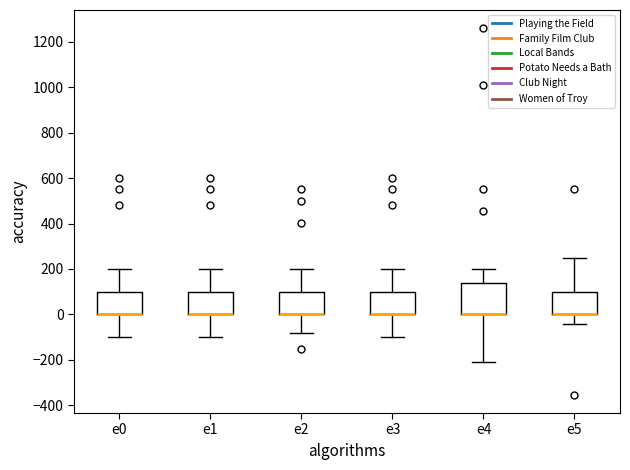

Reading left to right, transcribe this box plot: for each box, give where its median line is, the range the box spans, and where its two whiskers end, as read against the y-axis. The values are not printed on the chart, so give them approximately, as read against the axis.

e0: median 0 (drawn on the box's lower edge), box 0 to 100, whiskers -100 to 200
e1: median 0 (drawn on the box's lower edge), box 0 to 100, whiskers -100 to 200
e2: median 0 (drawn on the box's lower edge), box 0 to 100, whiskers -80 to 200
e3: median 0 (drawn on the box's lower edge), box 0 to 100, whiskers -100 to 200
e4: median 0 (drawn on the box's lower edge), box 0 to 140, whiskers -200 to 200
e5: median 0 (drawn on the box's lower edge), box 0 to 100, whiskers -40 to 260